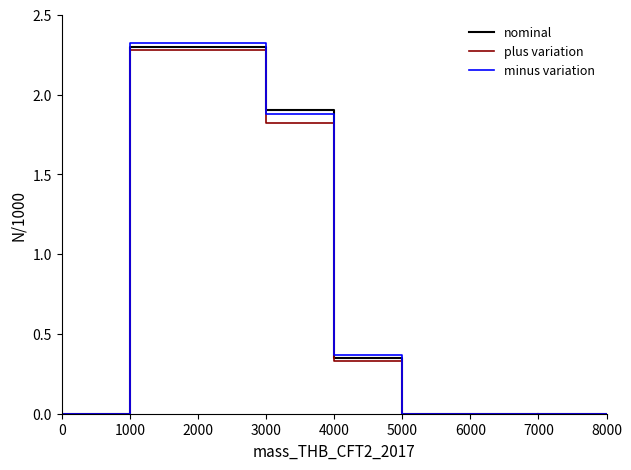

What is the maximum value shown in the chart?

2.3